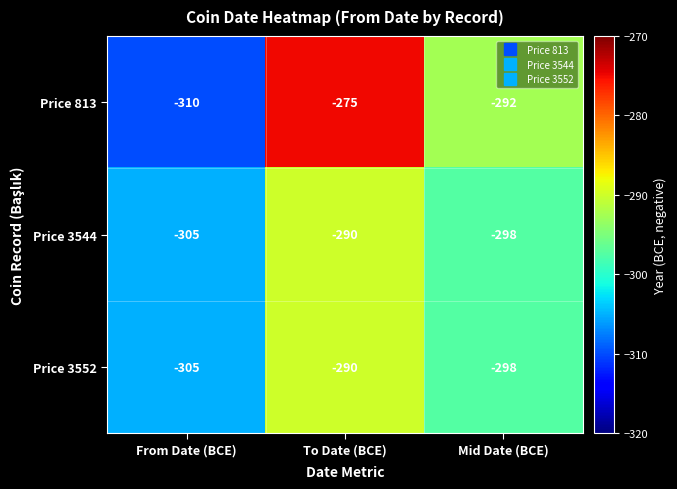

List the labels in order of Price 813 value, smallest first.

From Date (BCE), Mid Date (BCE), To Date (BCE)